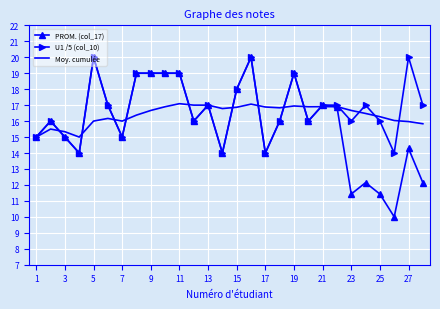

What is the minimum value for U1 /5 (col_10)?

14.0